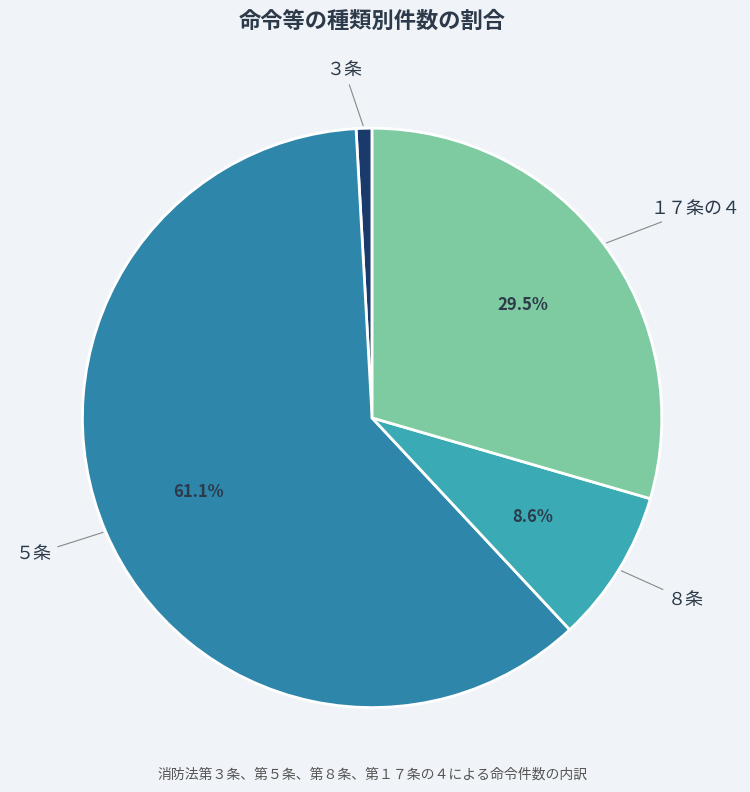

Between ５条 and １７条の４, which is larger?

５条